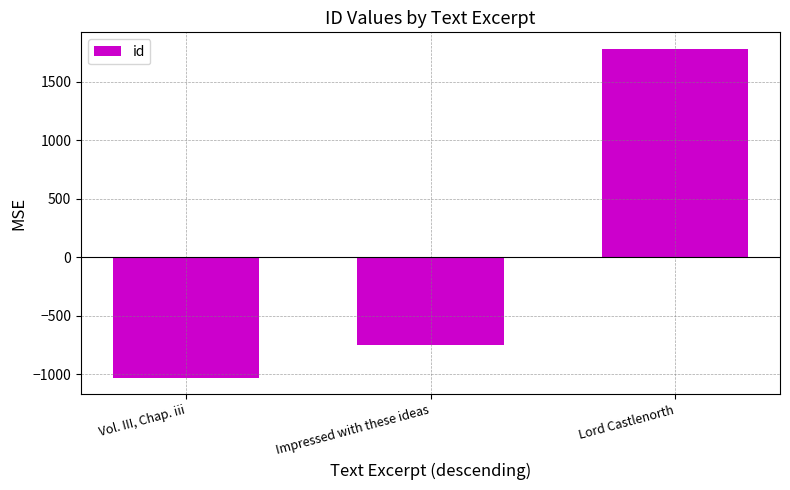

Does the chart contain stacked bars?

No